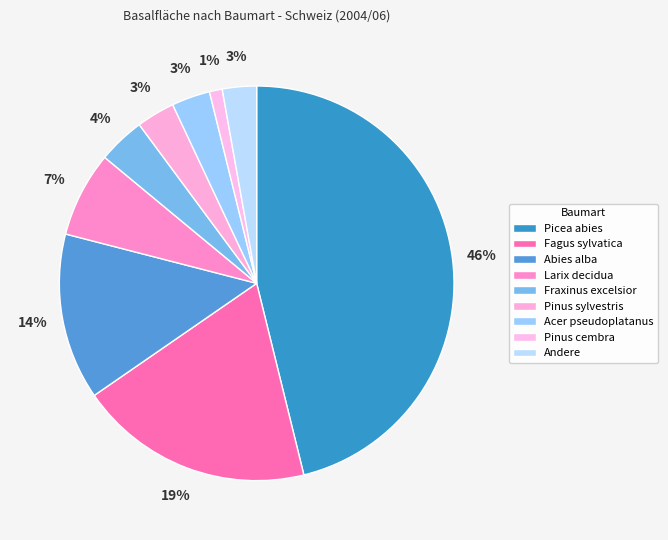

Count the number of slices in the pie.

9